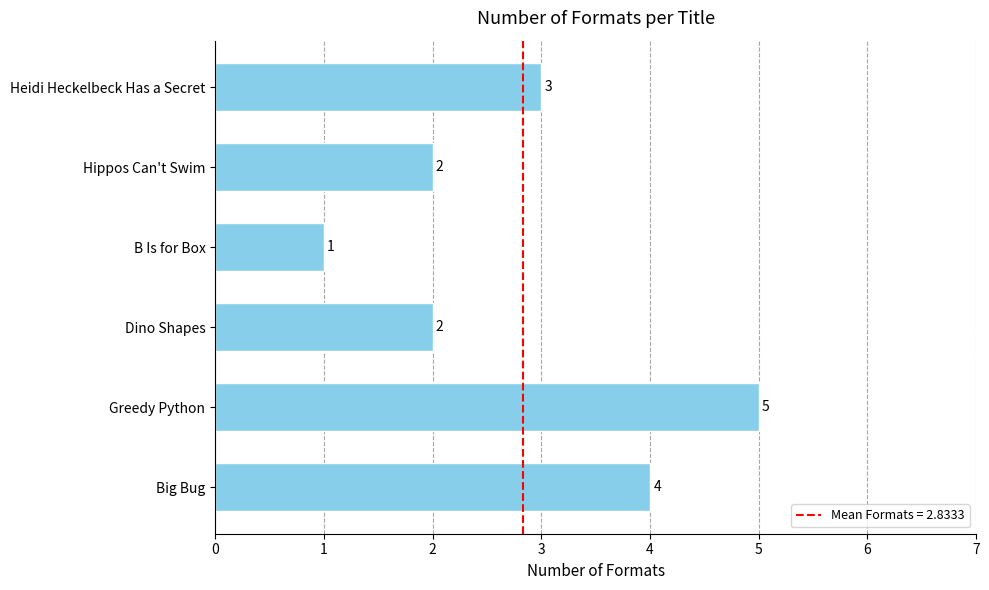

The chart shows a value of 1 at B Is for Box. True or false?

True